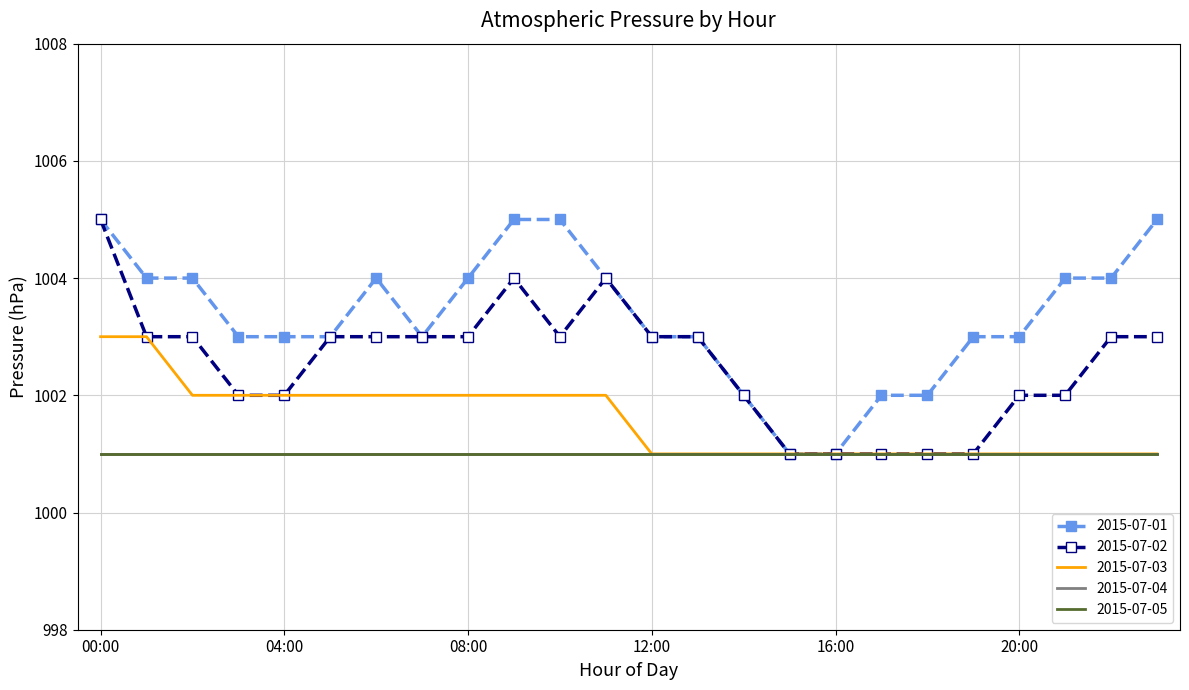

Which series has the largest total across all categories?

2015-07-01